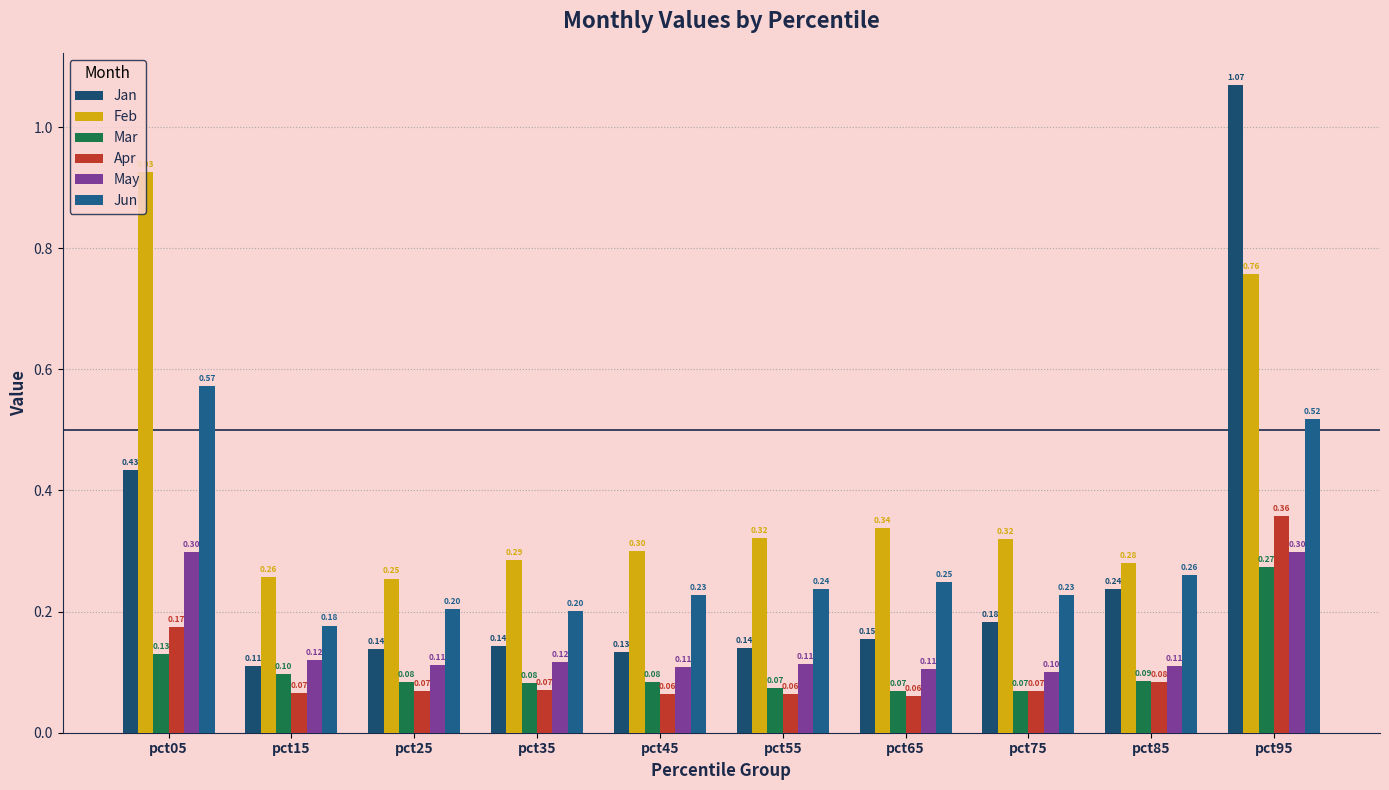

Which series has the largest range (max minus min)?

Jan